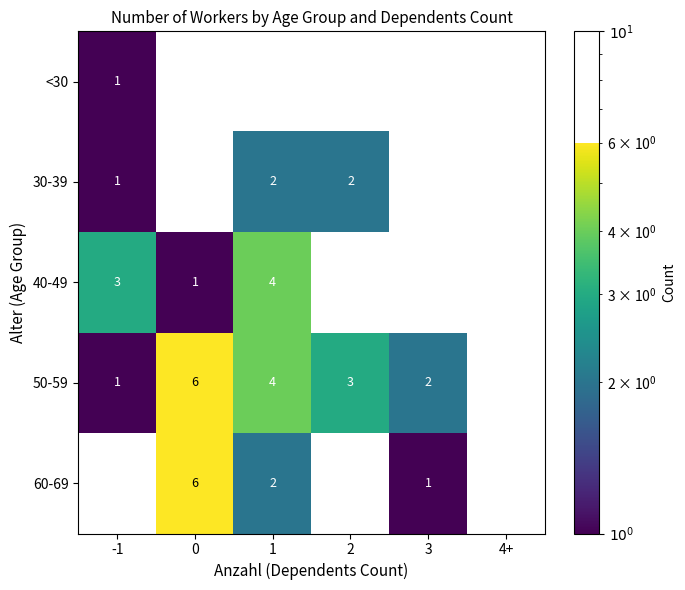

What is the sum of all 30-39 values?

5